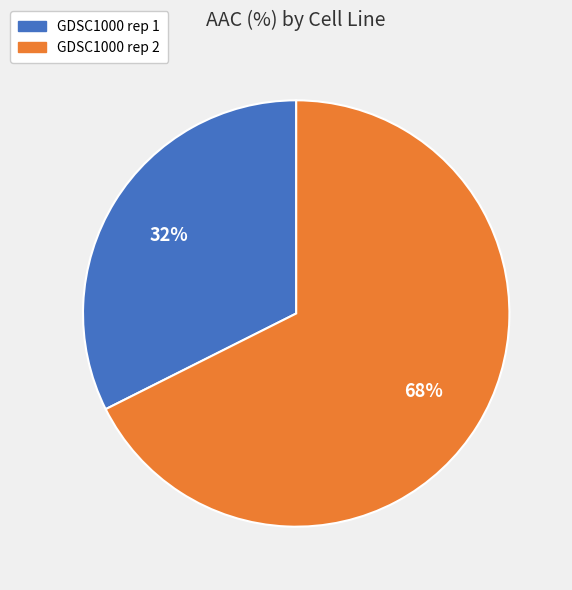

To the nearest percent, what percentage of the pie is GDSC1000 rep 1?

32%